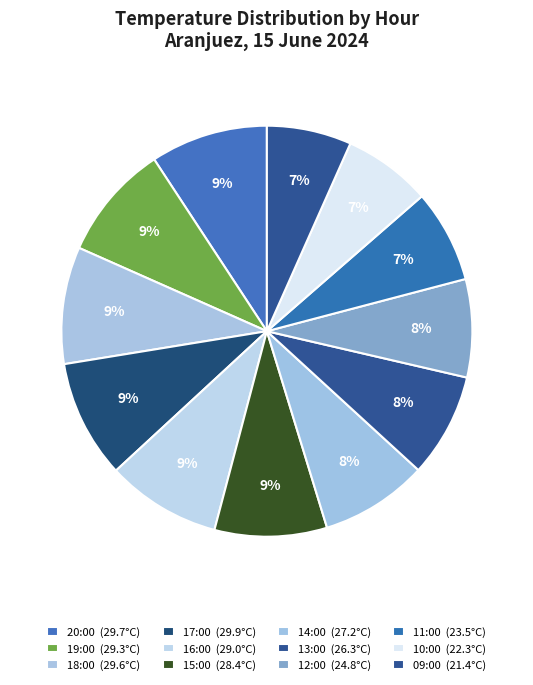

To the nearest percent, what is the average slice percentage?

8%